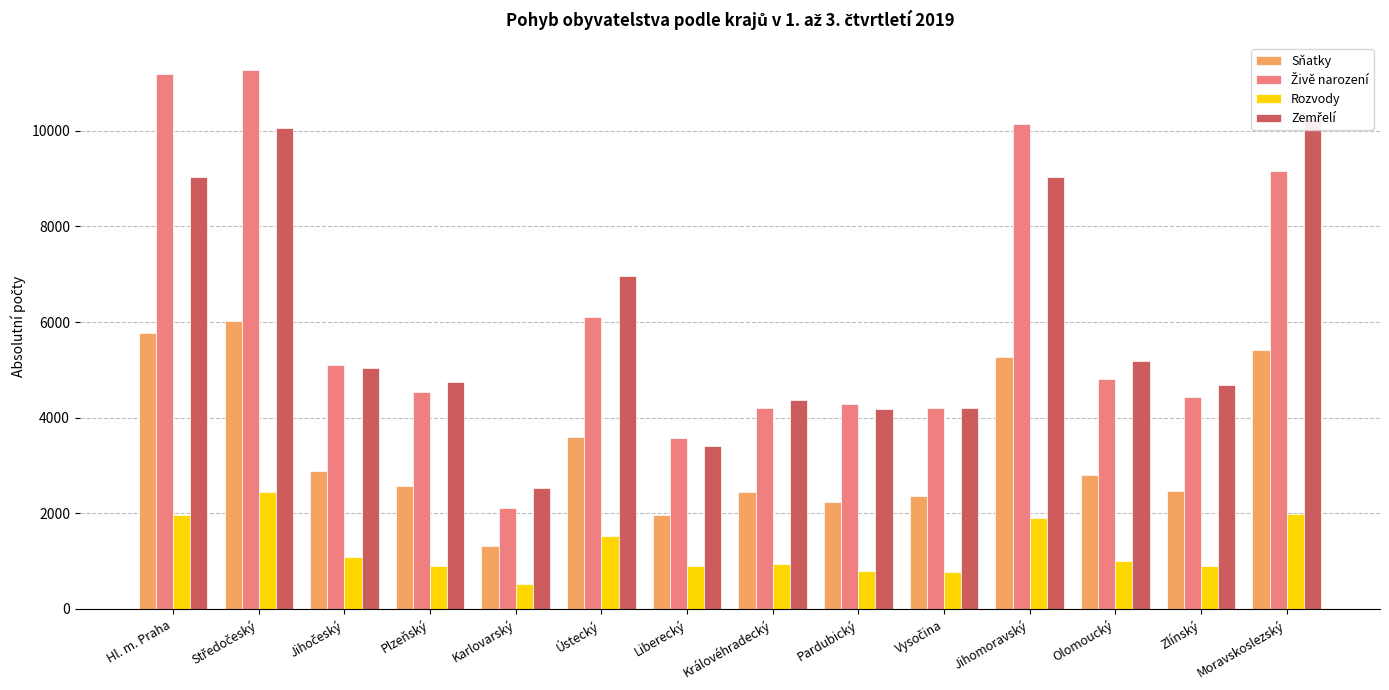

Reading left to right, transcribe all the data shown in this chart.

Sňatky: 5762	6017	2879	2576	1323	3592	1970	2442	2246	2370	5275	2793	2470	5407
Živě narození: 11194	11272	5109	4540	2116	6108	3578	4203	4292	4211	10148	4805	4442	9164
Rozvody: 1963	2455	1077	906	520	1523	891	936	803	765	1909	1013	900	1980
Zemřelí: 9036	10048	5041	4748	2521	6963	3413	4376	4176	4208	9033	5187	4692	10266